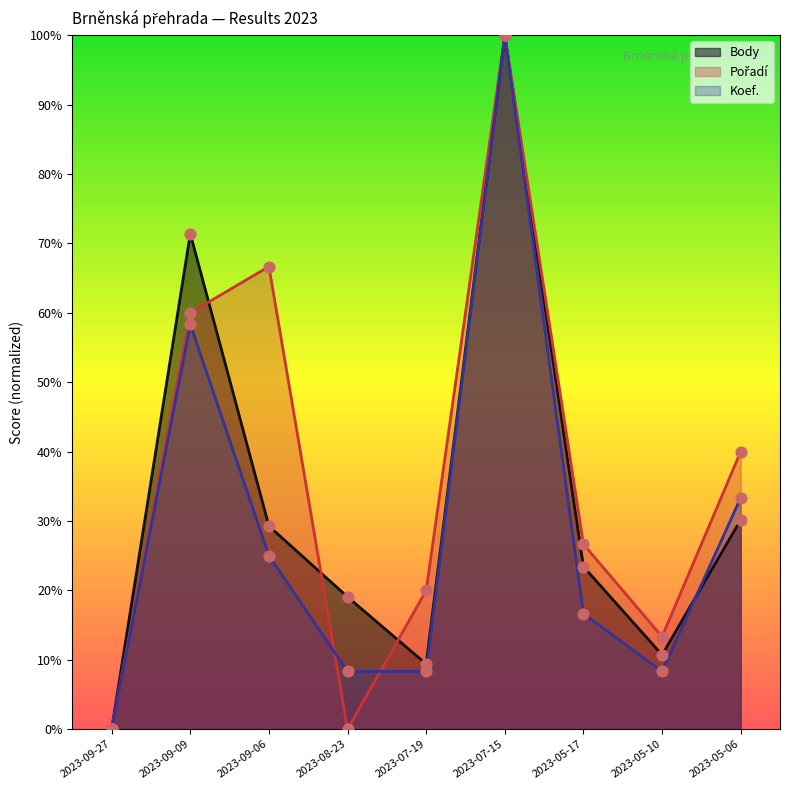

Which series contains the lowest Y value?

Body